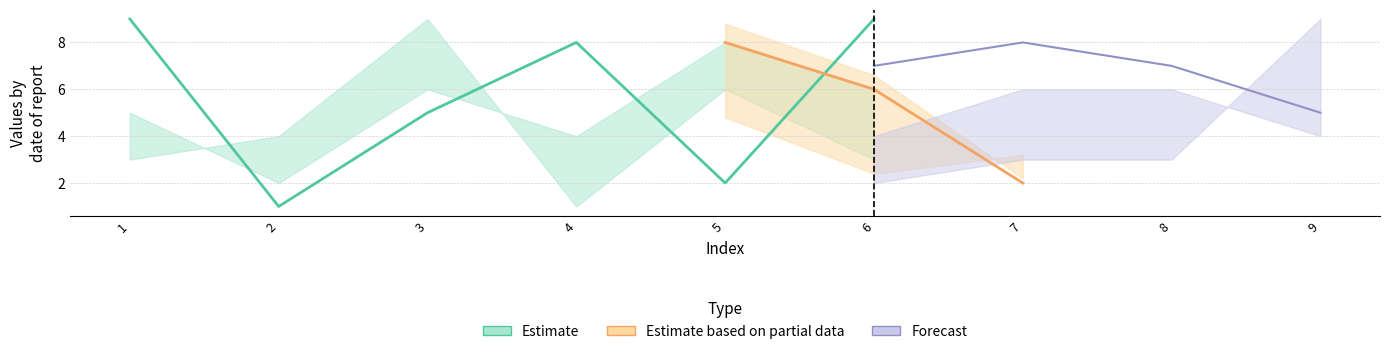

Which has a higher value, 5 or 6?

6